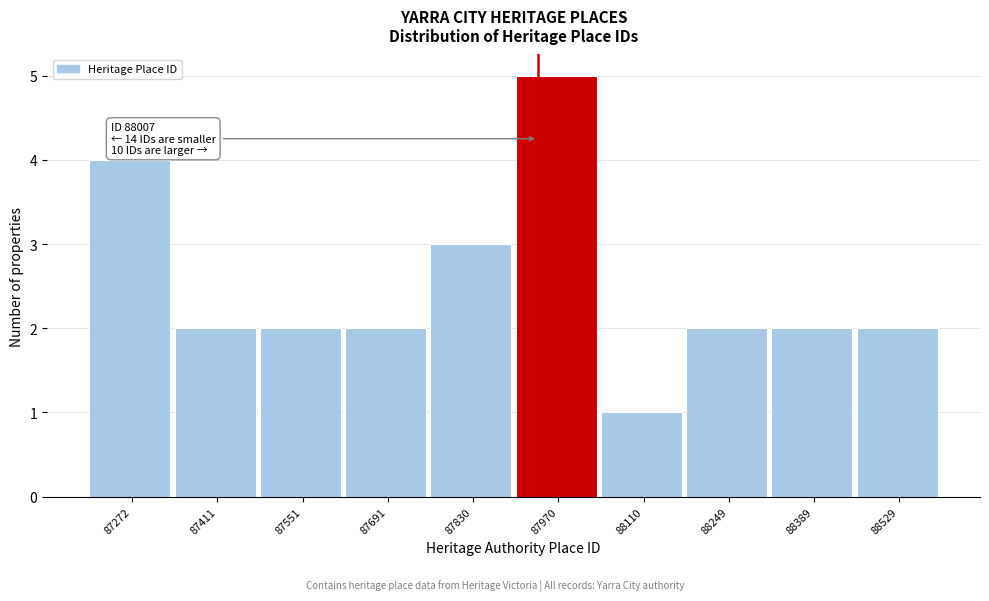

Reading left to right, list all the values displayed in this chart.

87272=4	87411=2	87551=2	87691=2	87830=3	87970=5	88110=1	88249=2	88389=2	88529=2